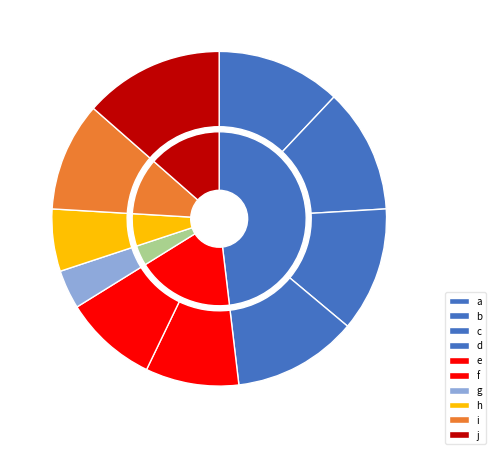

Which has a higher value, e or g?

e